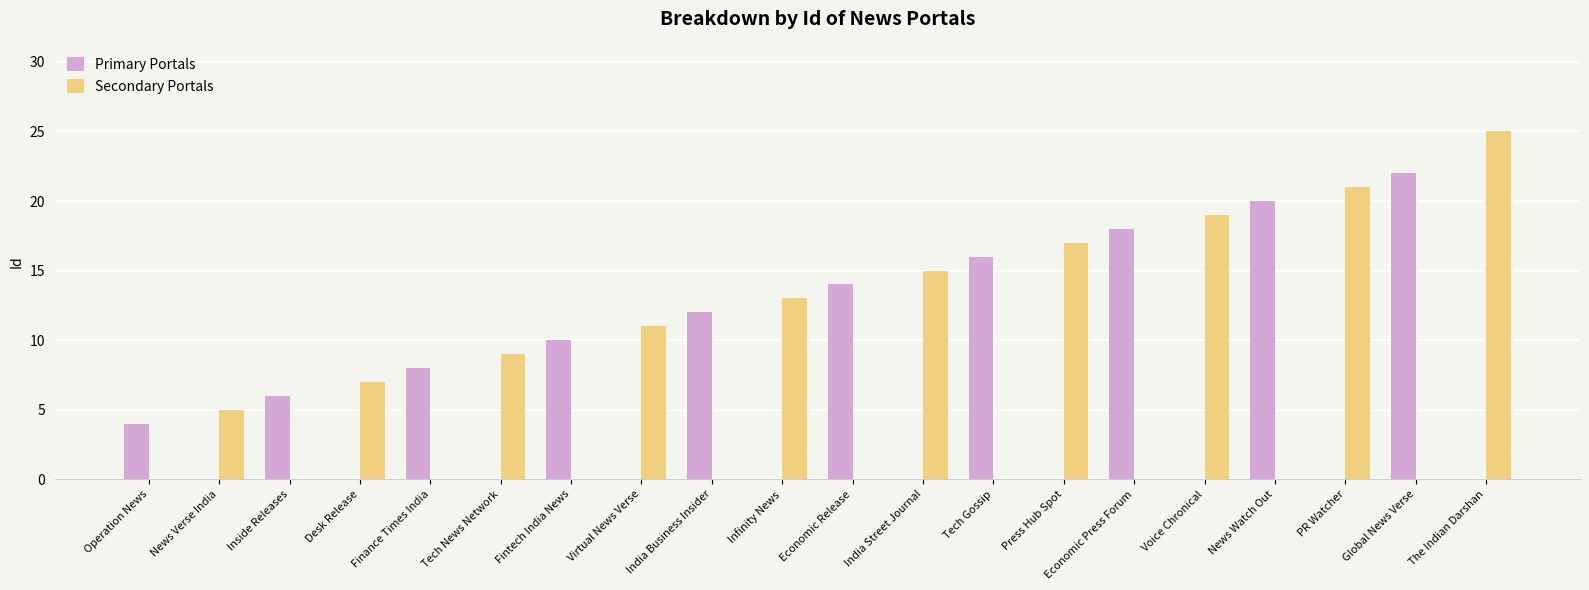

Reading right to left, list all the values displayed in this chart.

Primary Portals: 0	22	0	20	0	18	0	16	0	14	0	12	0	10	0	8	0	6	0	4
Secondary Portals: 25	0	21	0	19	0	17	0	15	0	13	0	11	0	9	0	7	0	5	0